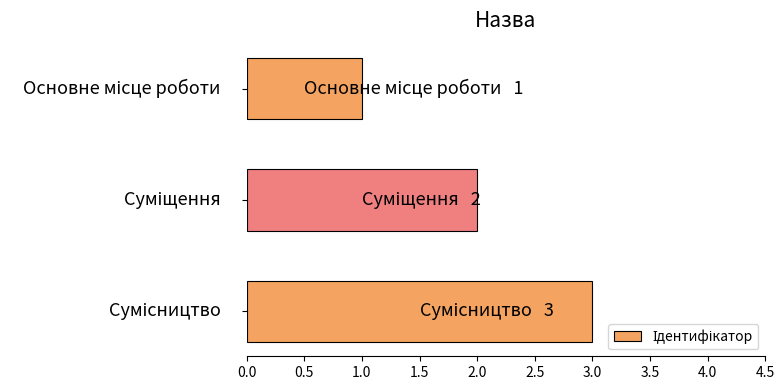

What is the sum of all values?

6